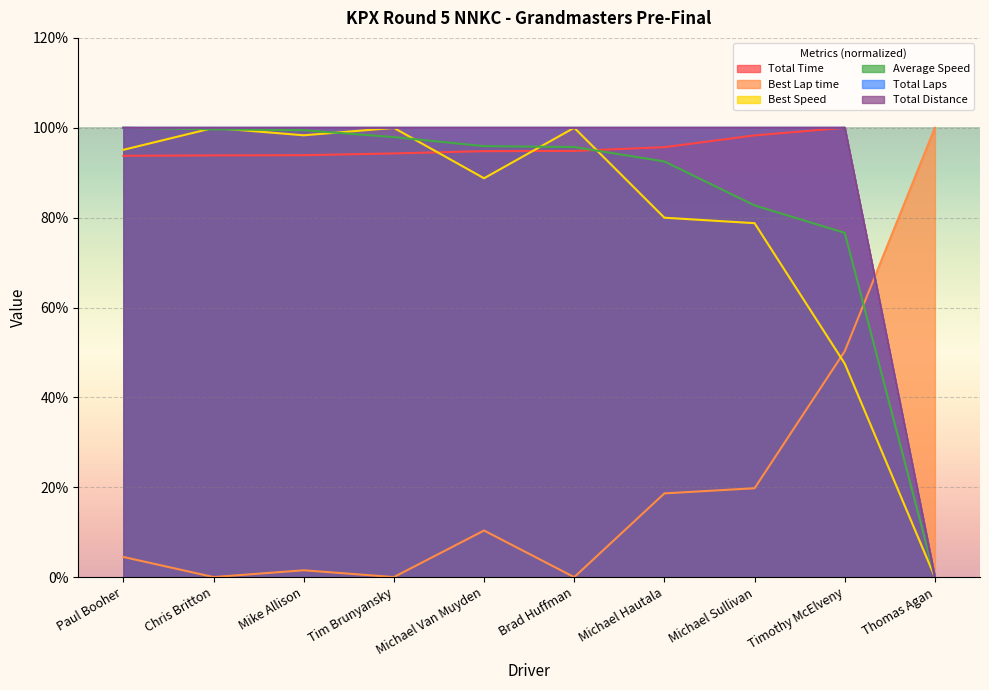

Which series has the widest spread of values?

Total Time